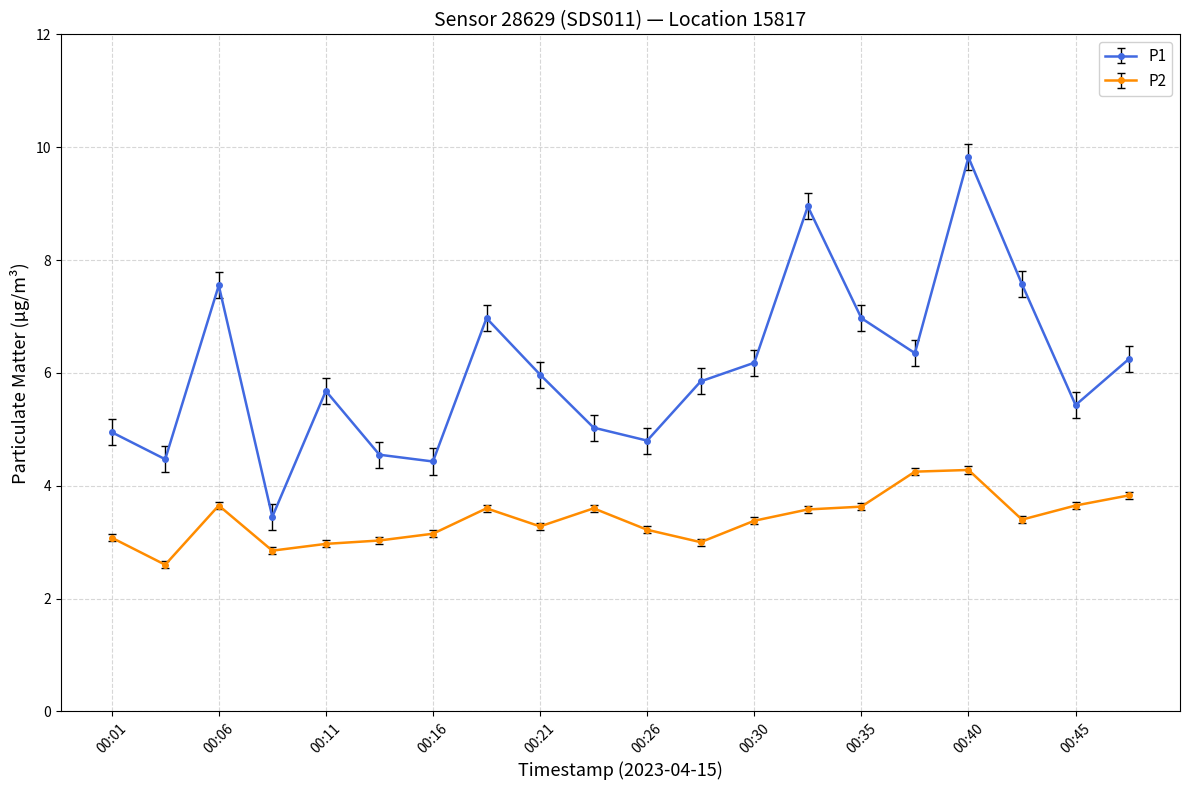

In P2, how many points are higher than both neighbors (excluding endpoints)?

4